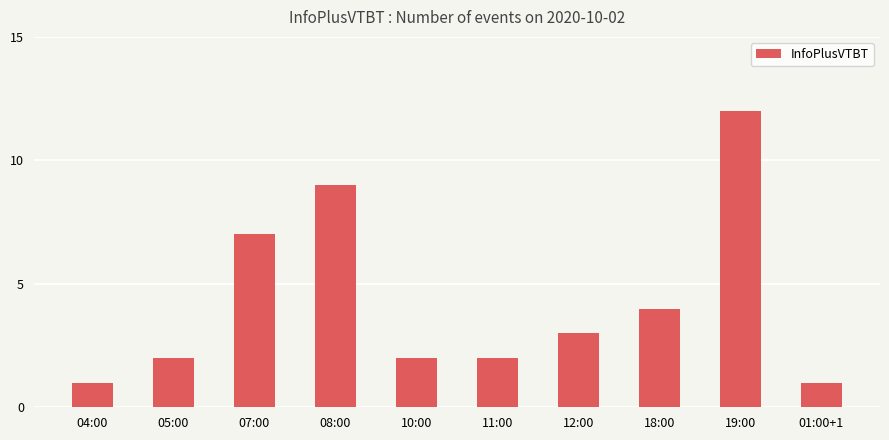

Where is the data nearest to the value 6?

07:00